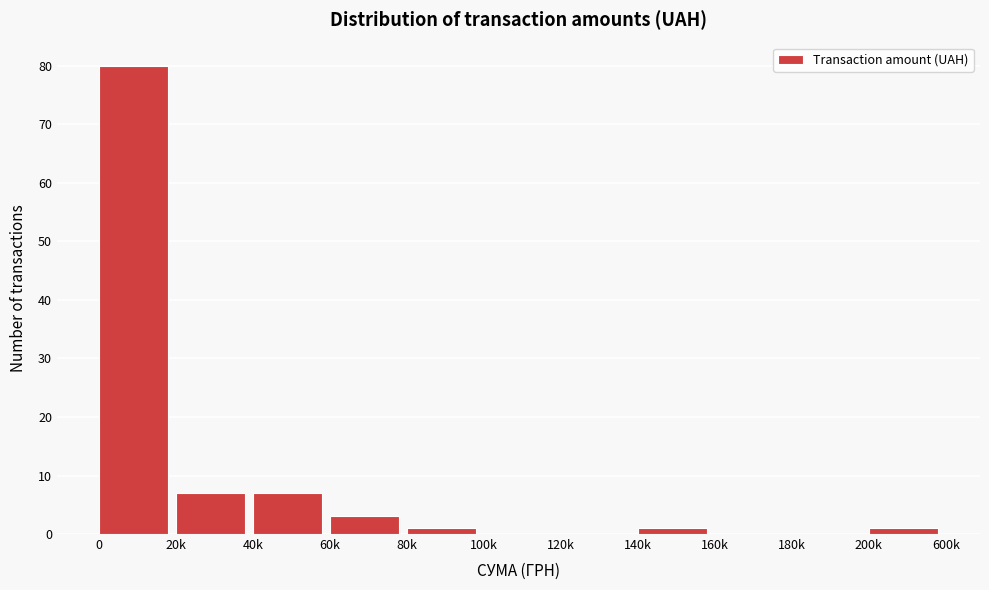

Reading left to right, list all the values displayed in this chart.

0=80	20k=7	40k=7	60k=3	80k=1	100k=0	120k=0	140k=1	160k=0	180k=0	200k=1